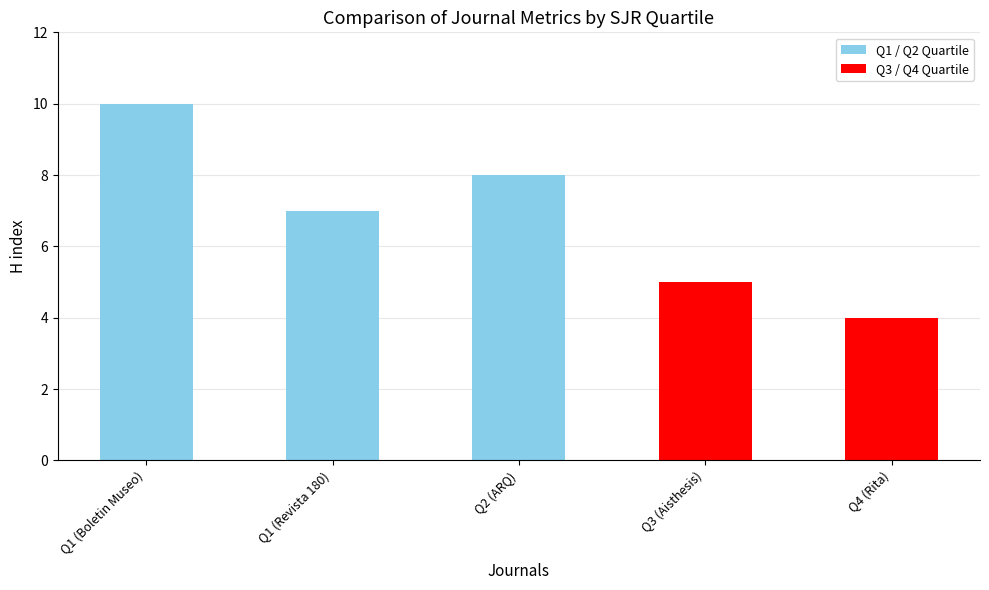

What is the difference between the maximum and minimum values?

6